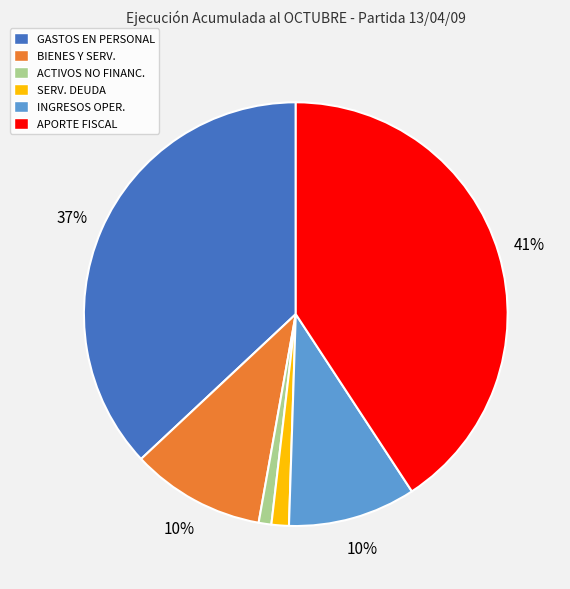

What percentage is the GASTOS EN PERSONAL slice, to the nearest percent?

37%